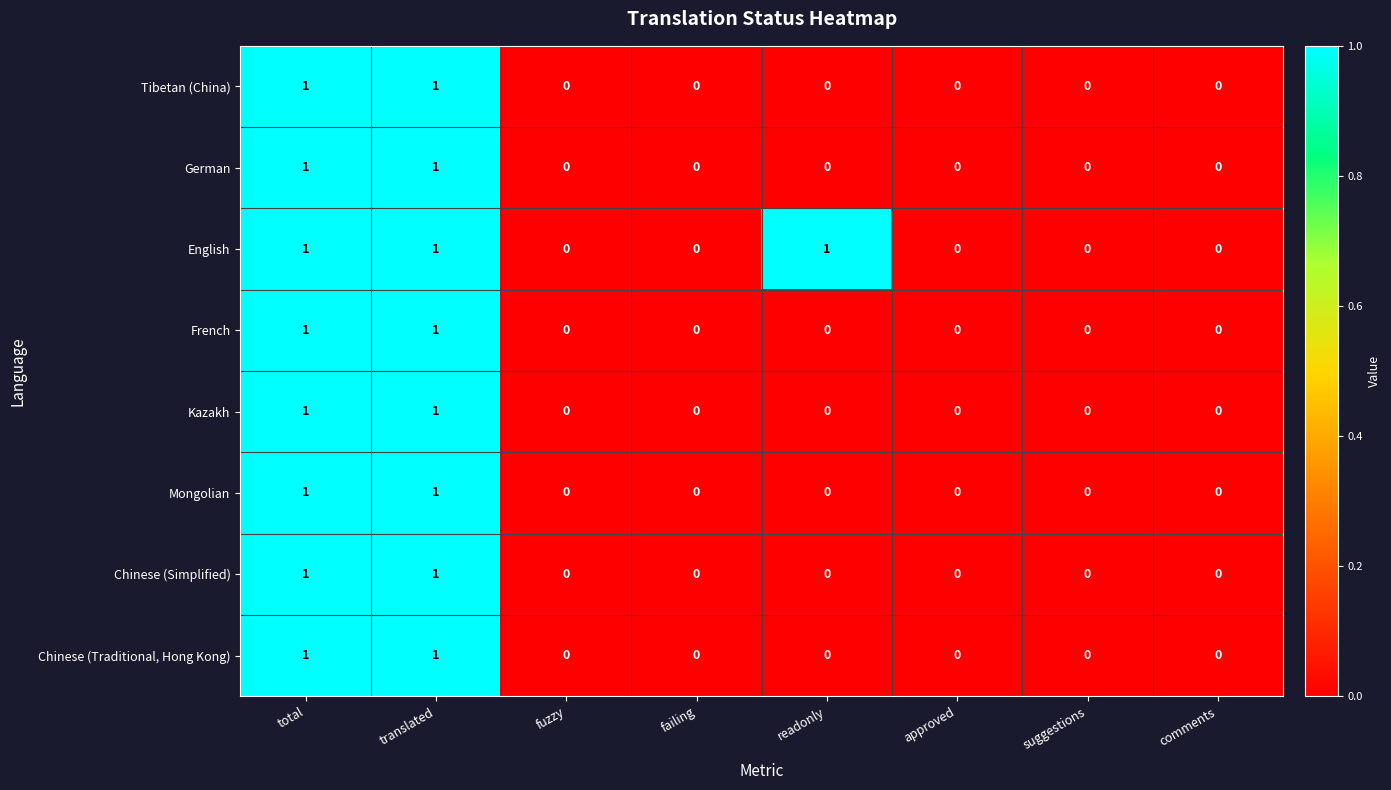

What is the total value across all series at translated?

8